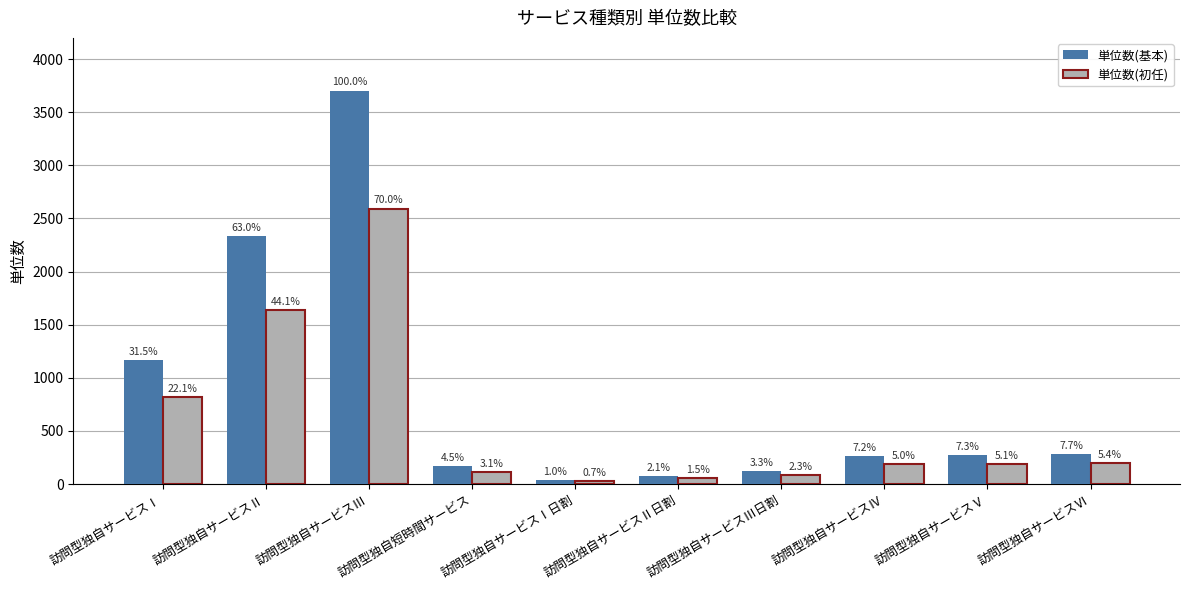

Which category has the lowest value across all series?

訪問型独自サービスⅠ日割